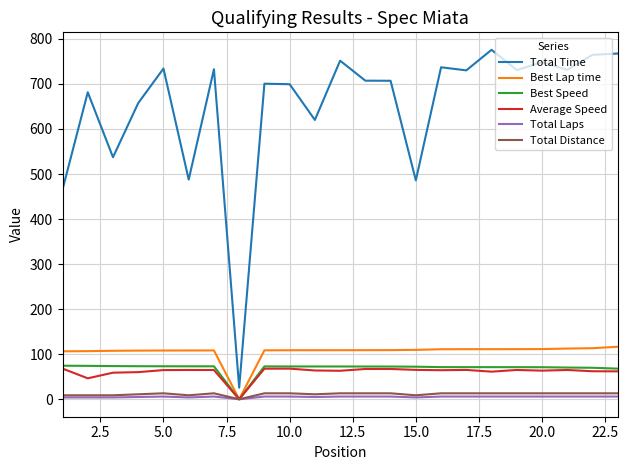

Which series has the widest spread of values?

Total Time